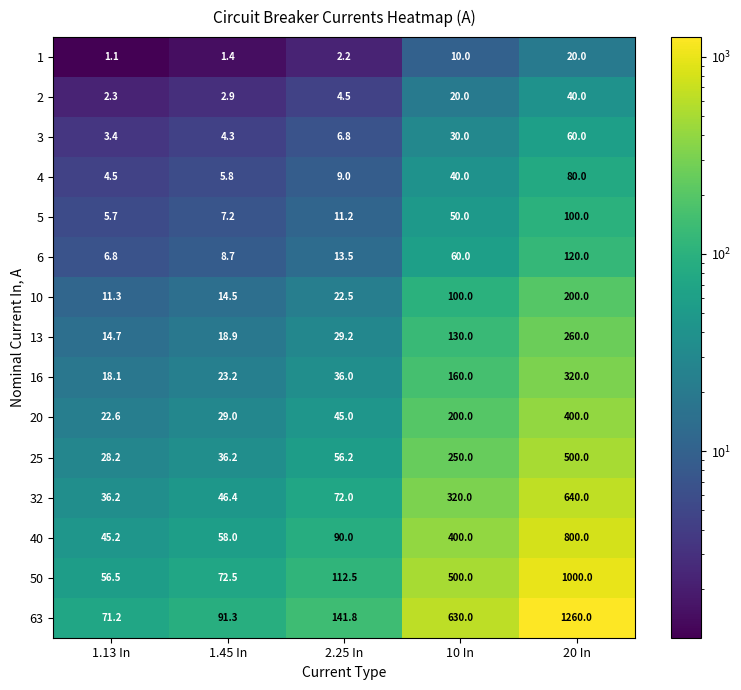

What is the approximate value of 40 at 1.45 In?

58.0